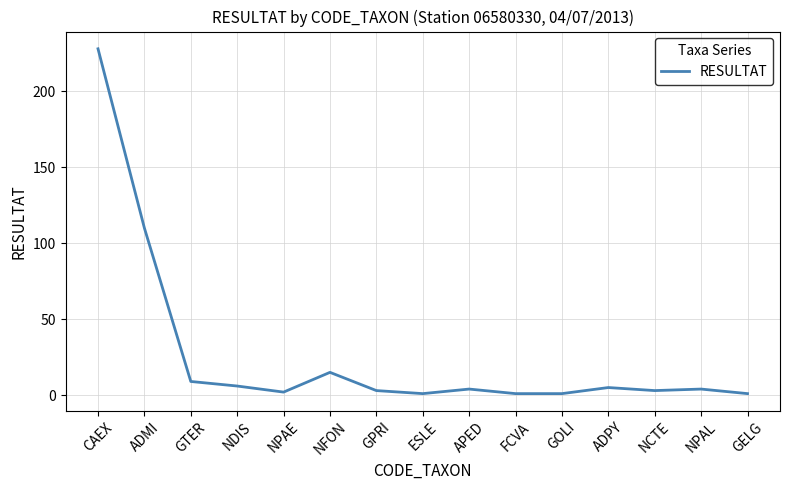

The chart shows a value of 35 at ADMI. True or false?

False